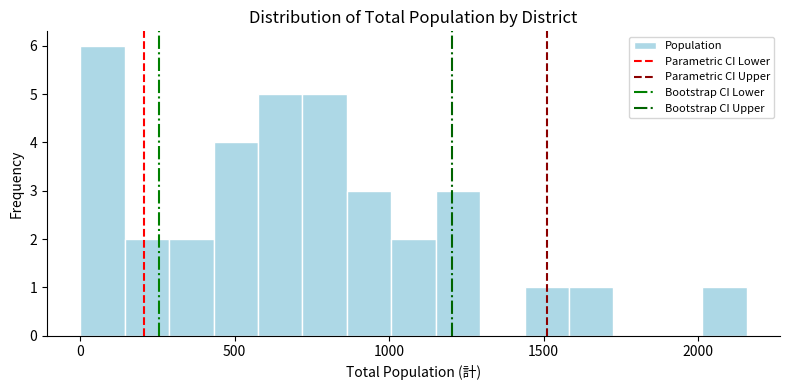

Around what value on the x-axis is the tallest bar? Give the approximate position of its centre, as read against the axis.

50